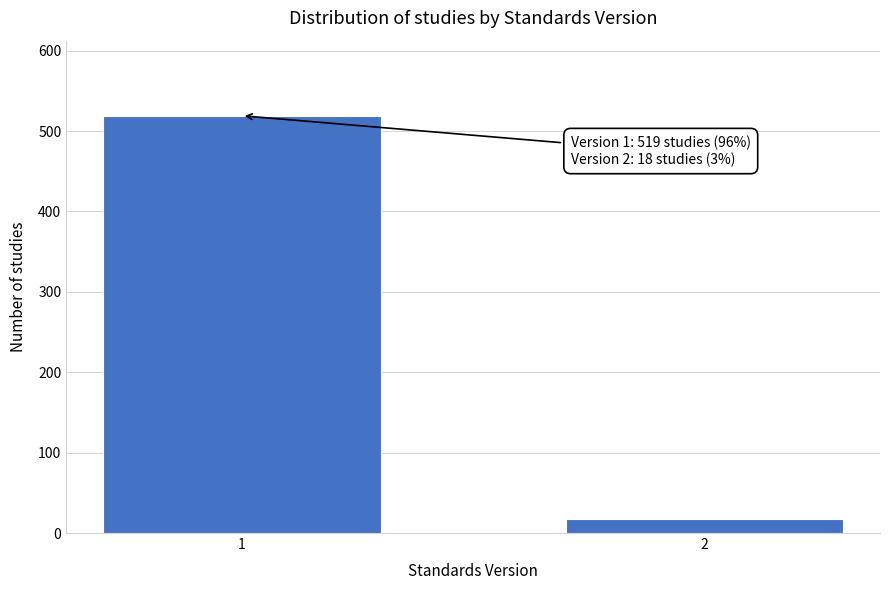

Reading right to left, transcribe all the data shown in this chart.

2=18	1=519